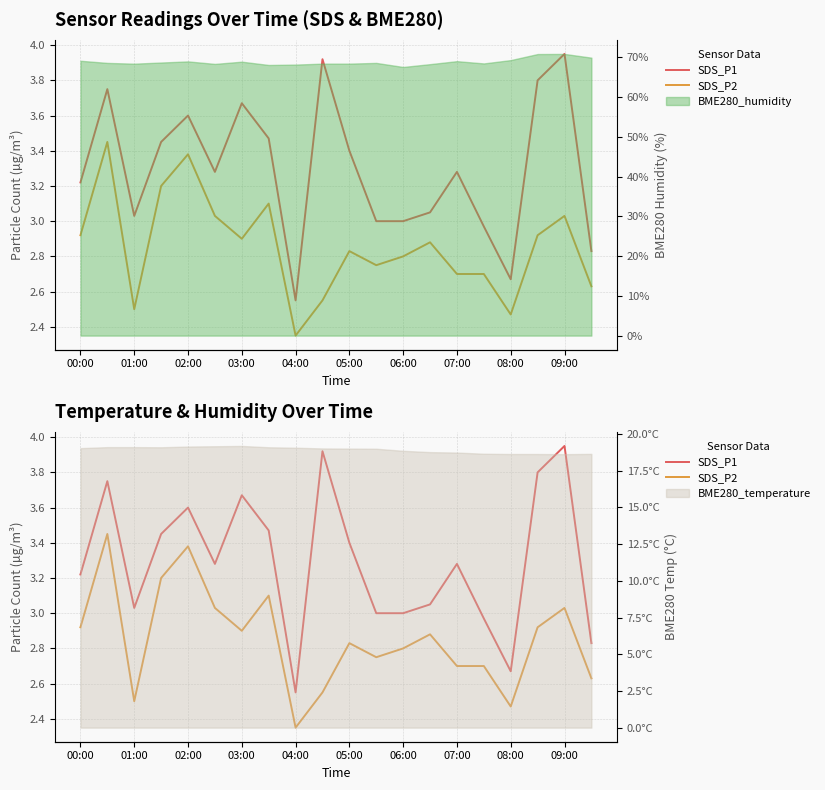

True or false: SDS_P1 and SDS_P2 intersect in this chart.

False